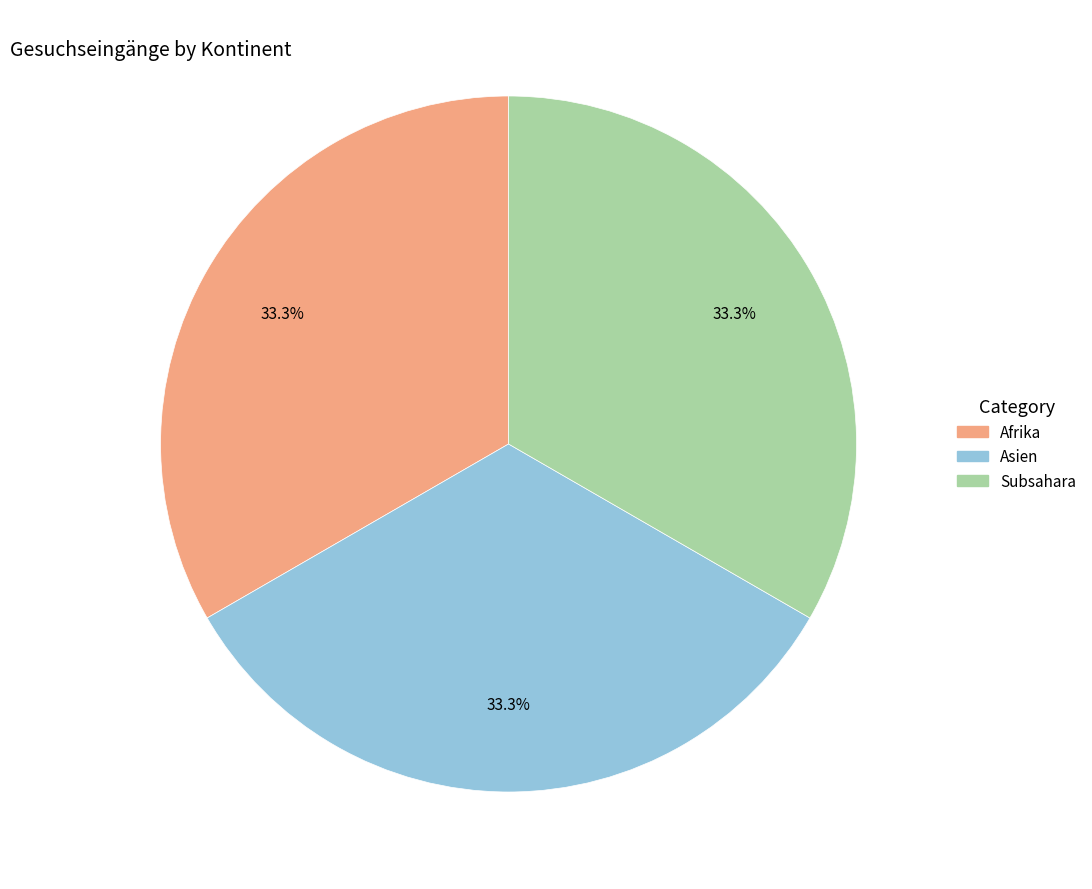

To the nearest percent, what is the difference between the largest and smallest slice percentages?

0%